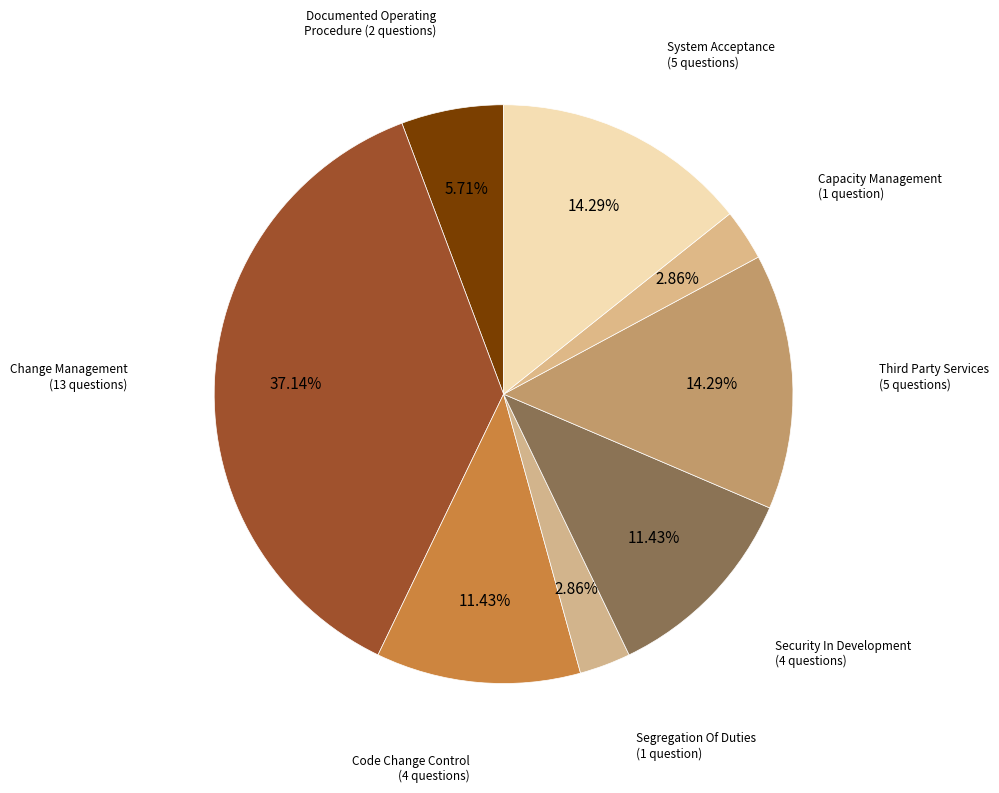

Count the number of slices in the pie.

8